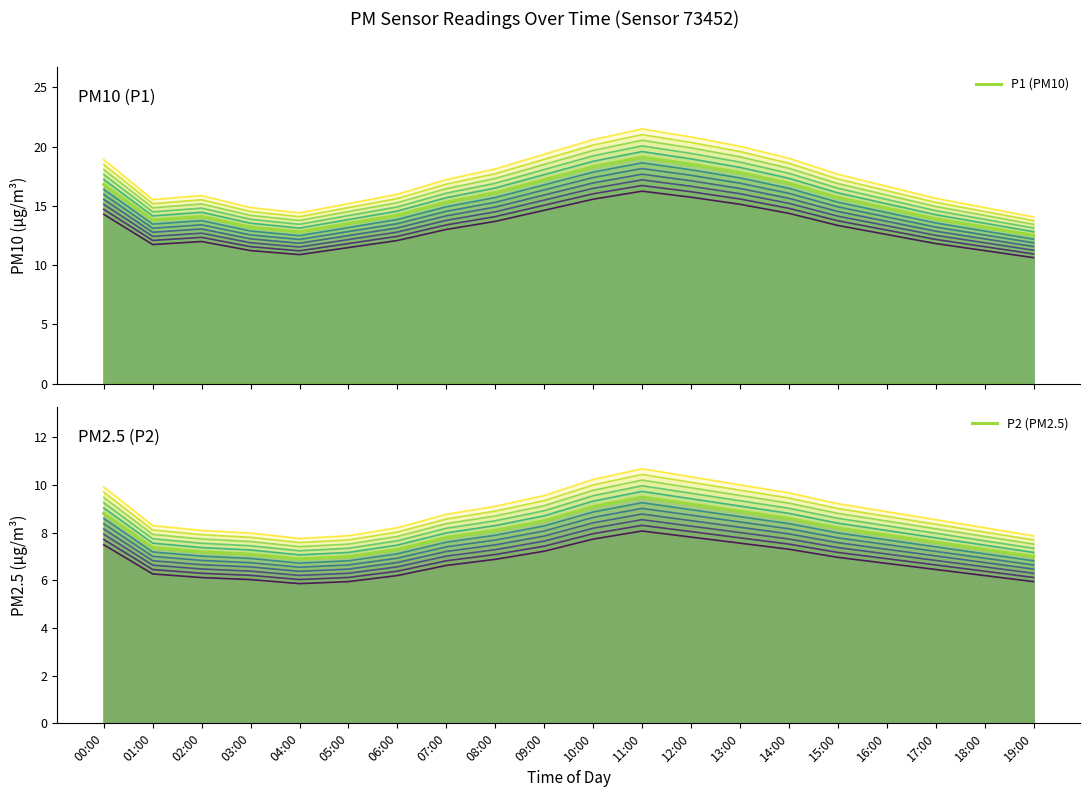

Where is the first local minimum for P1 (PM10)?

01:00